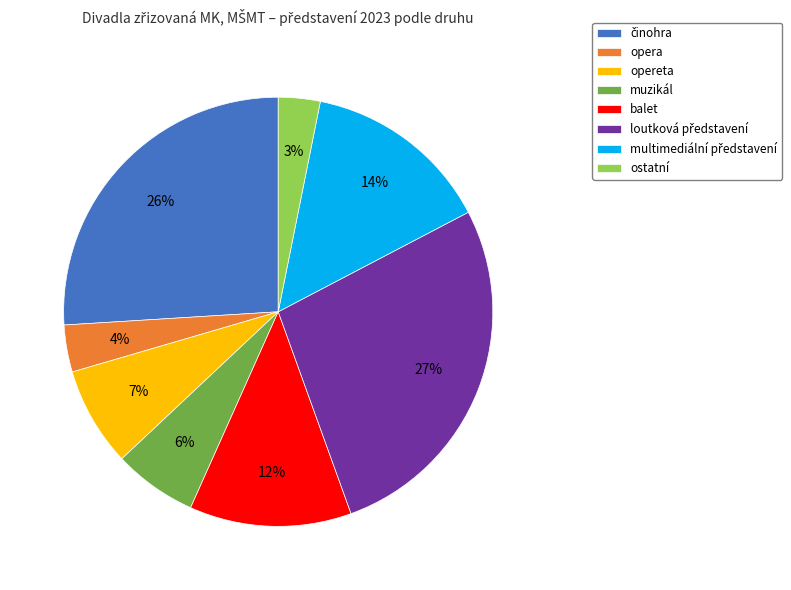

Is the sum of opera and ostatní greater than half?

No